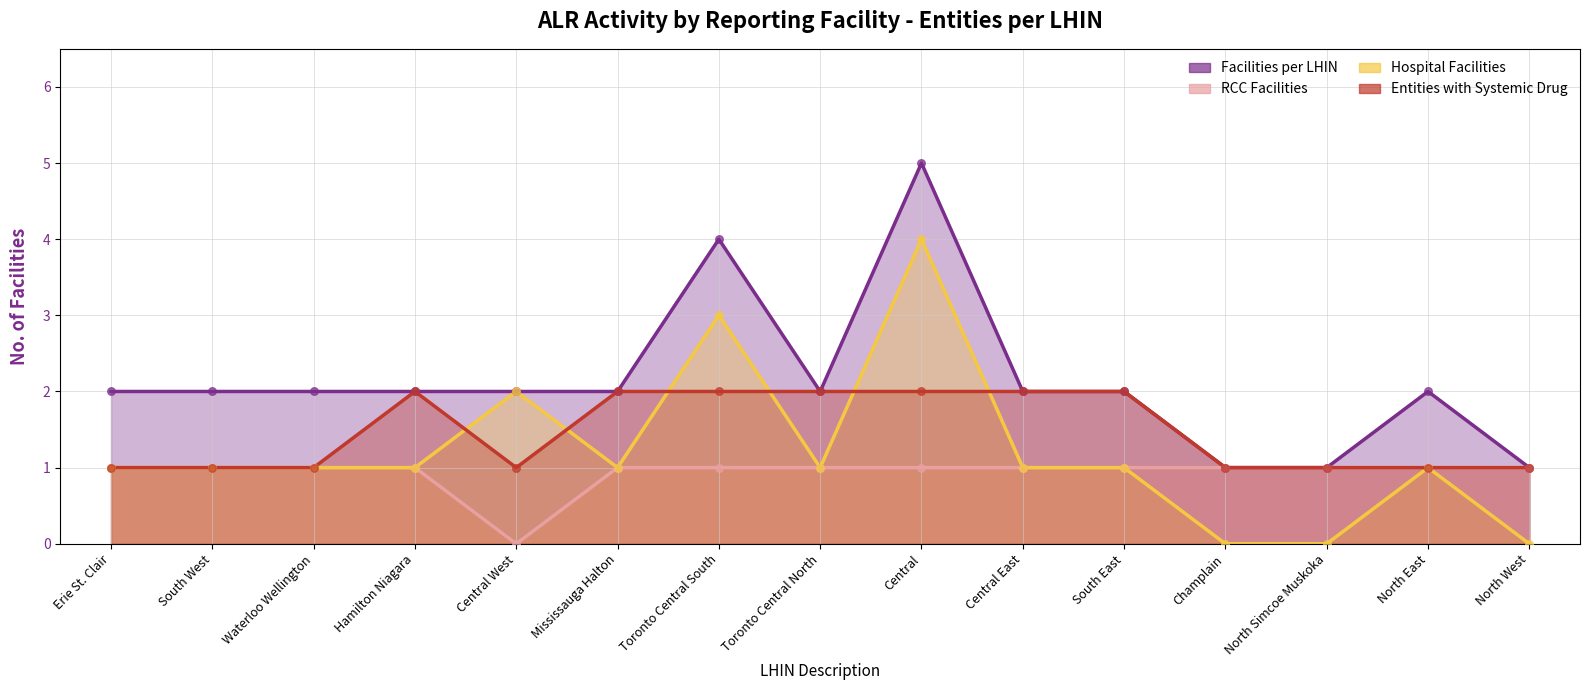

What is the total value across all series at North Simcoe Muskoka?

3